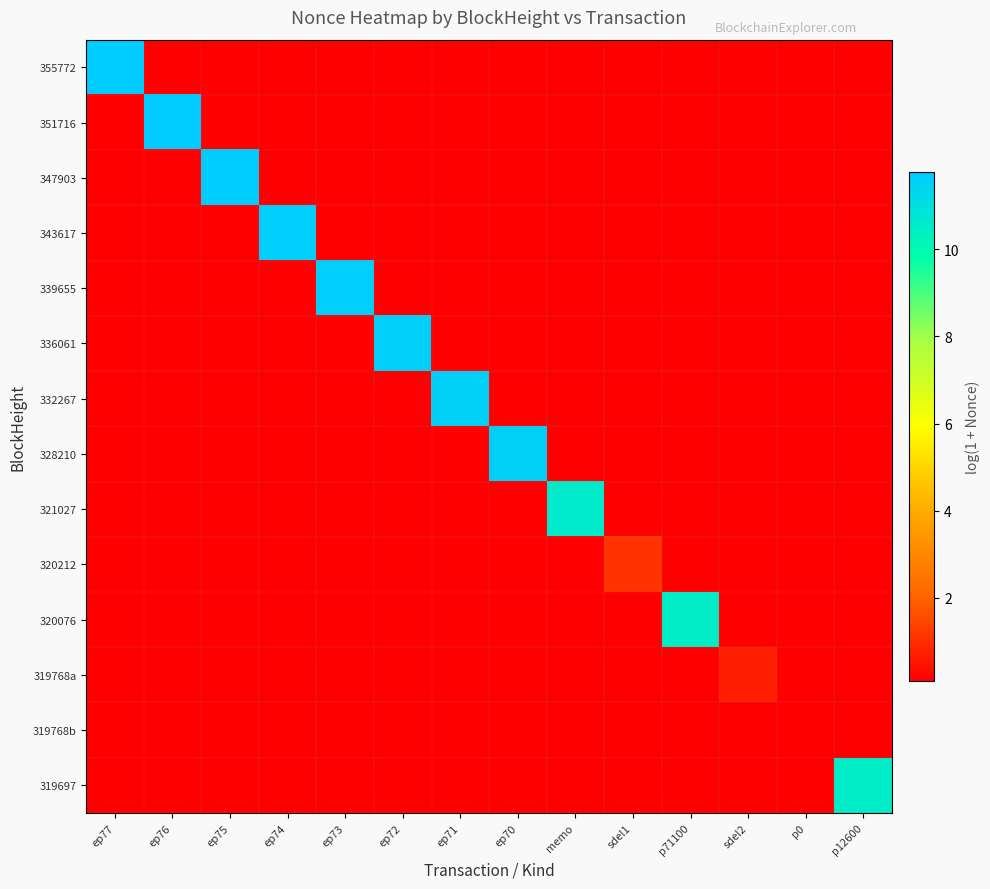

Rank the series by their maximum value, from highest to lowest.

355772, 351716, 347903, 343617, 339655, 336061, 332267, 328210, 321027, 320076, 319697, 320212, 319768a, 319768b